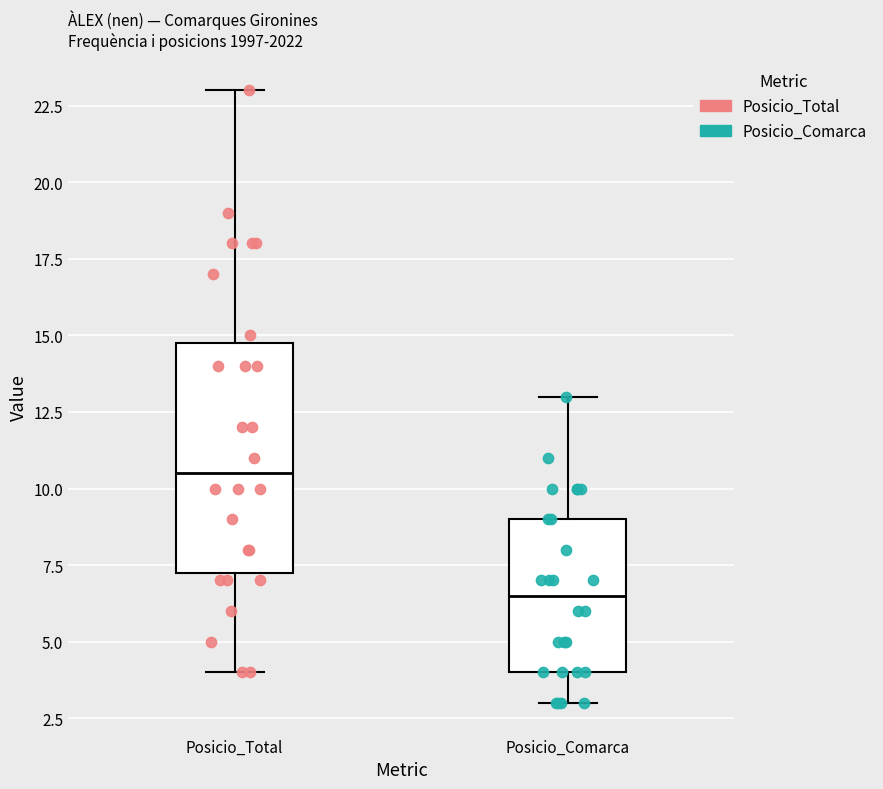

Reading left to right, read every box against the y-axis: the position of its median line, the range the box covers, and the ends of its whiskers. The values are not printed on the chart, so give them approximately, as read against the axis.

Posicio_Total: median 10.5, box 7.5 to 15.0, whiskers 4.0 to 23.0
Posicio_Comarca: median 6.5, box 4.0 to 9.0, whiskers 3.0 to 13.0